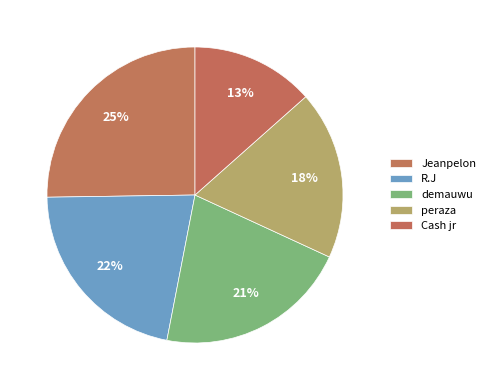

How many slices are in this pie chart?

5